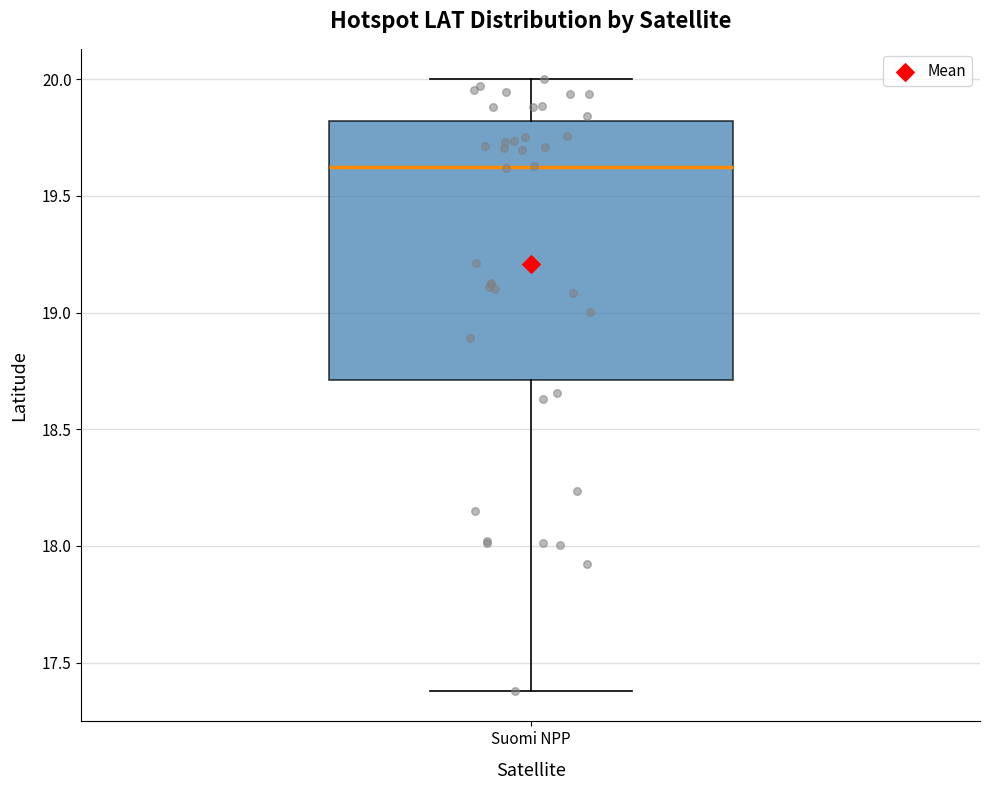

Transcribe this box plot: give where the median line is, the range the box spans, and where the two whiskers end, as read against the y-axis. The values are not printed on the chart, so give them approximately, as read against the axis.

median 19.6, box 18.7 to 19.8, whiskers 17.4 to 20.0